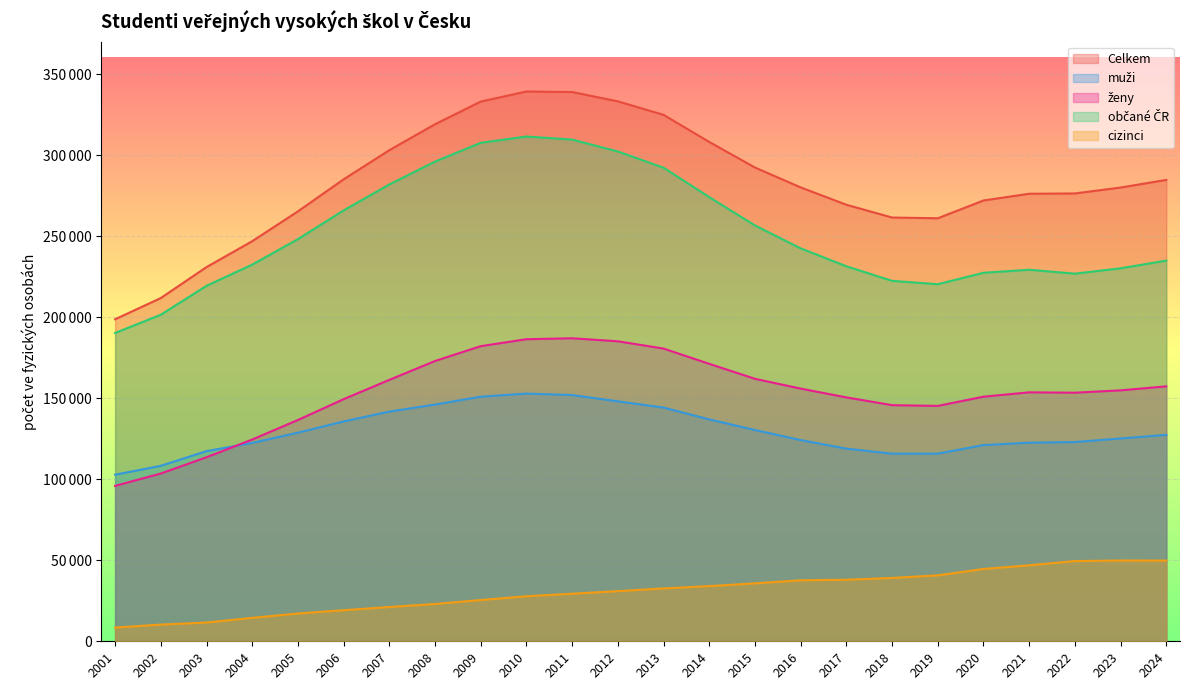

What is the value of the muži point at the 10th from the left?

152901